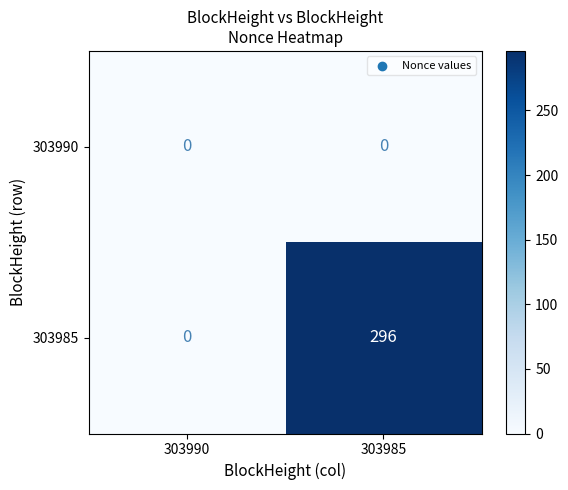

Rank the series by their maximum value, from lowest to highest.

303990, 303985